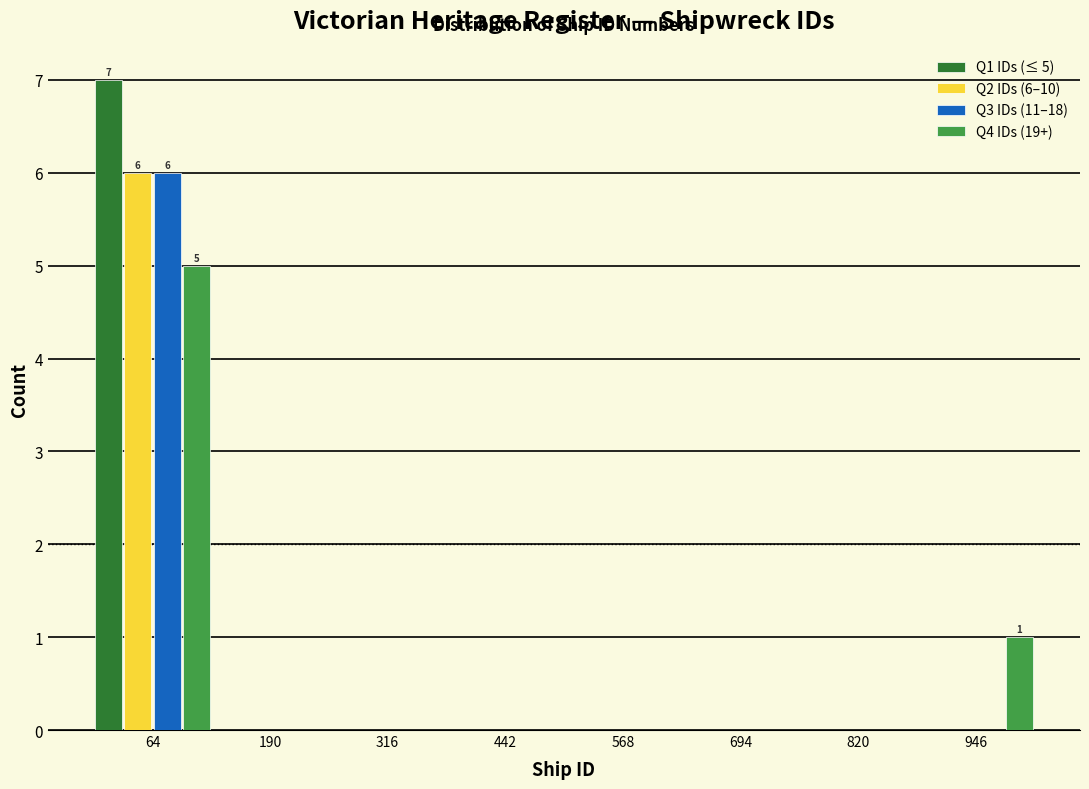

In the Q4 IDs (19+) series, which range on the x-axis has the tallest bar?

0 to 120